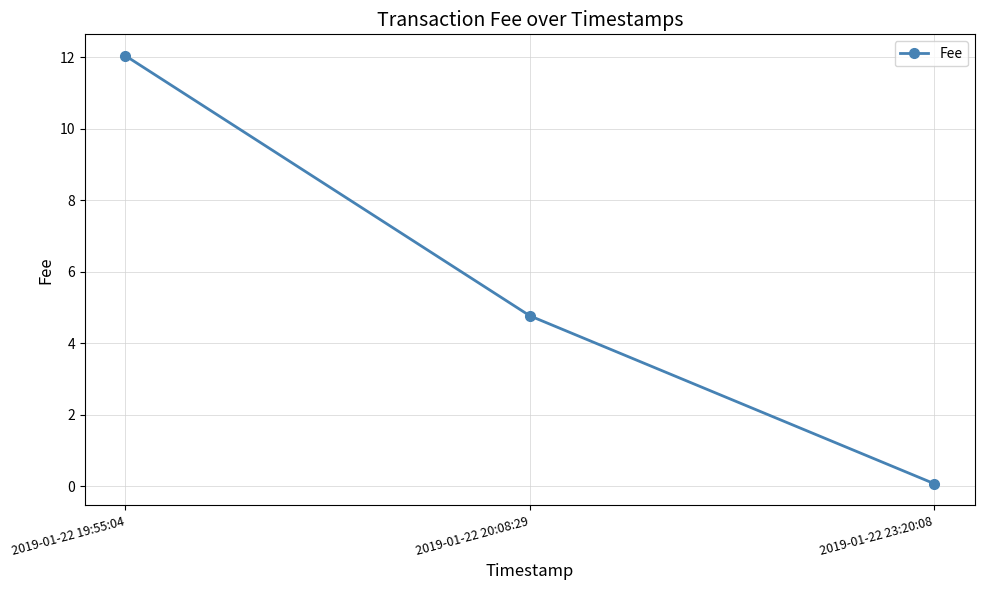

What is the sum of the values at 2019-01-22 23:20:08 and 2019-01-22 19:55:04?

12.1